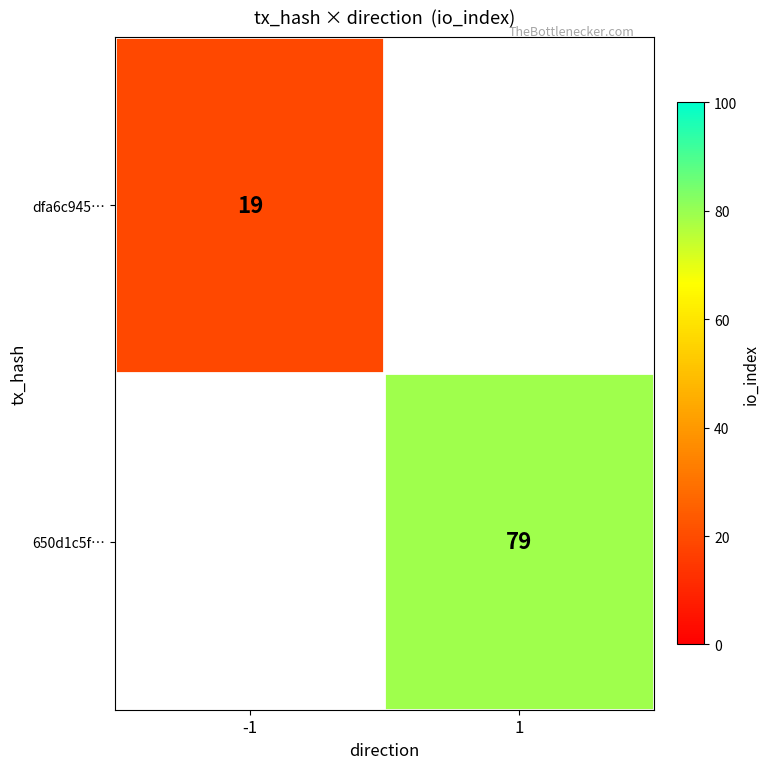

At how many categories does at least one series exceed 39?

1